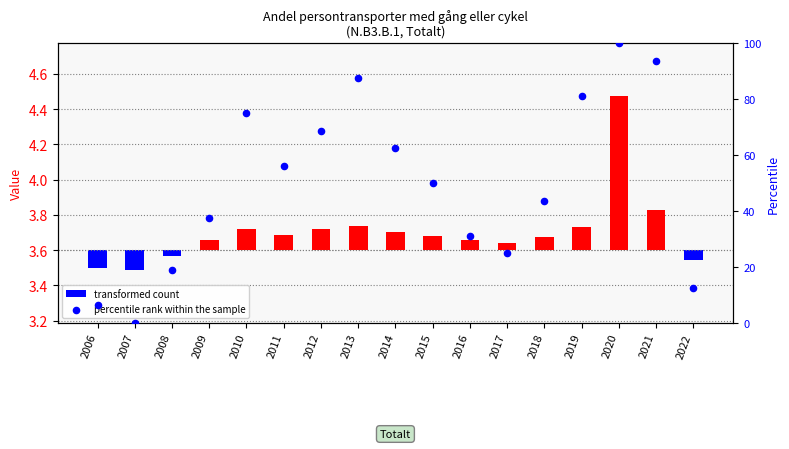

At how many categories does at least one series exceed 95?

1